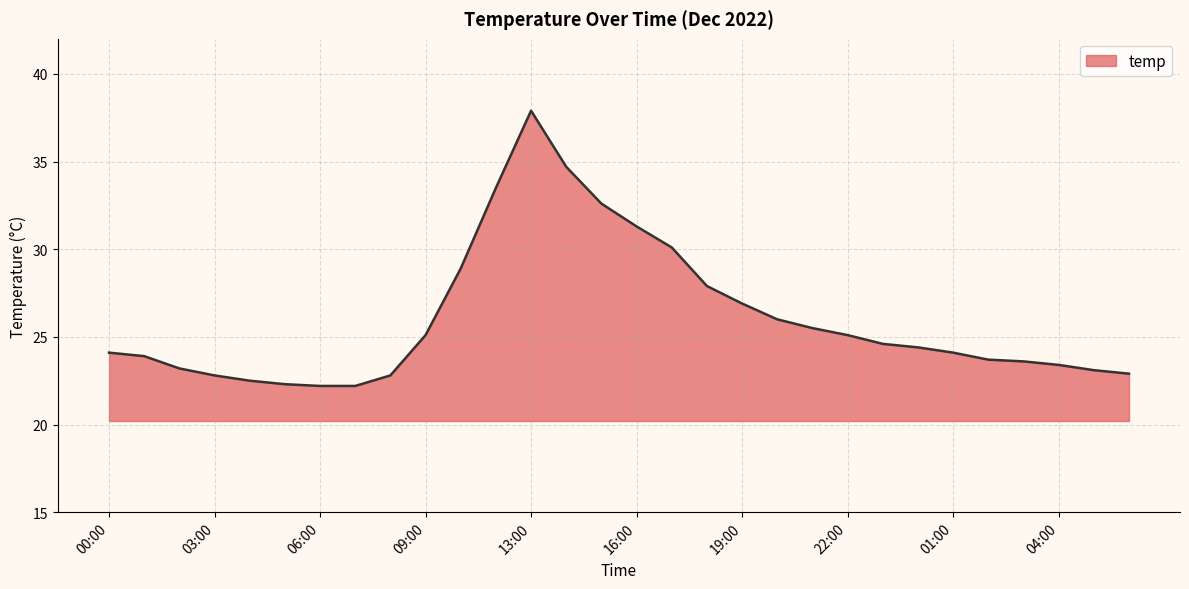

How many categories are shown in the chart?

30